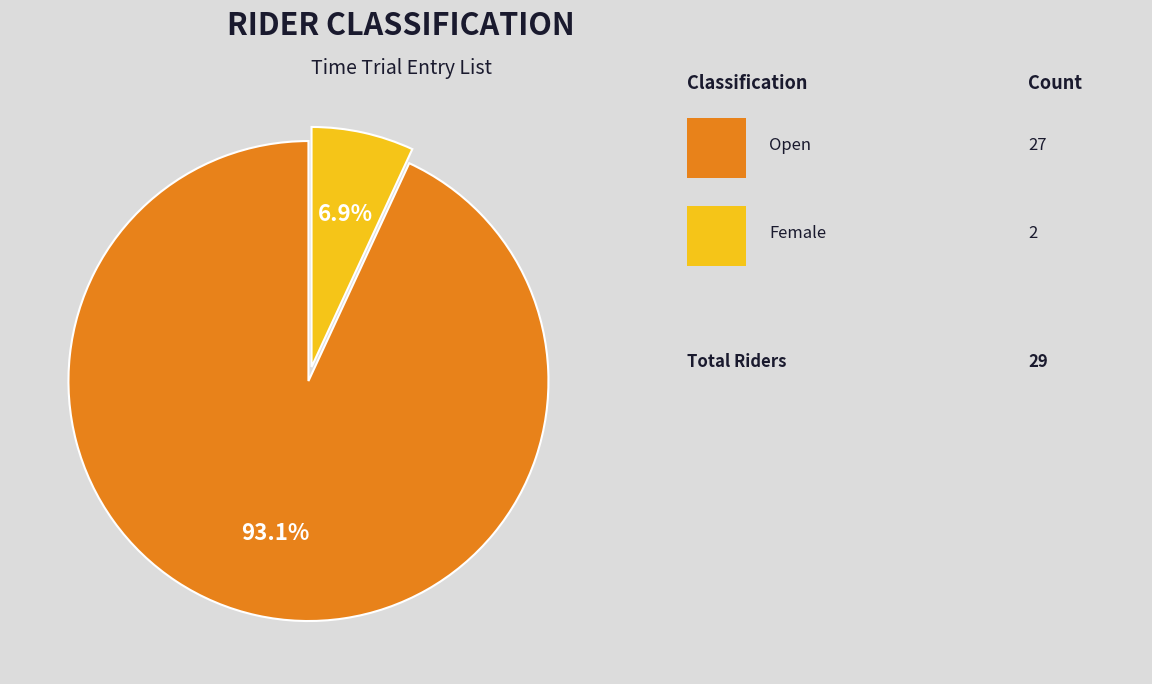

Is there a majority slice in this chart?

Yes